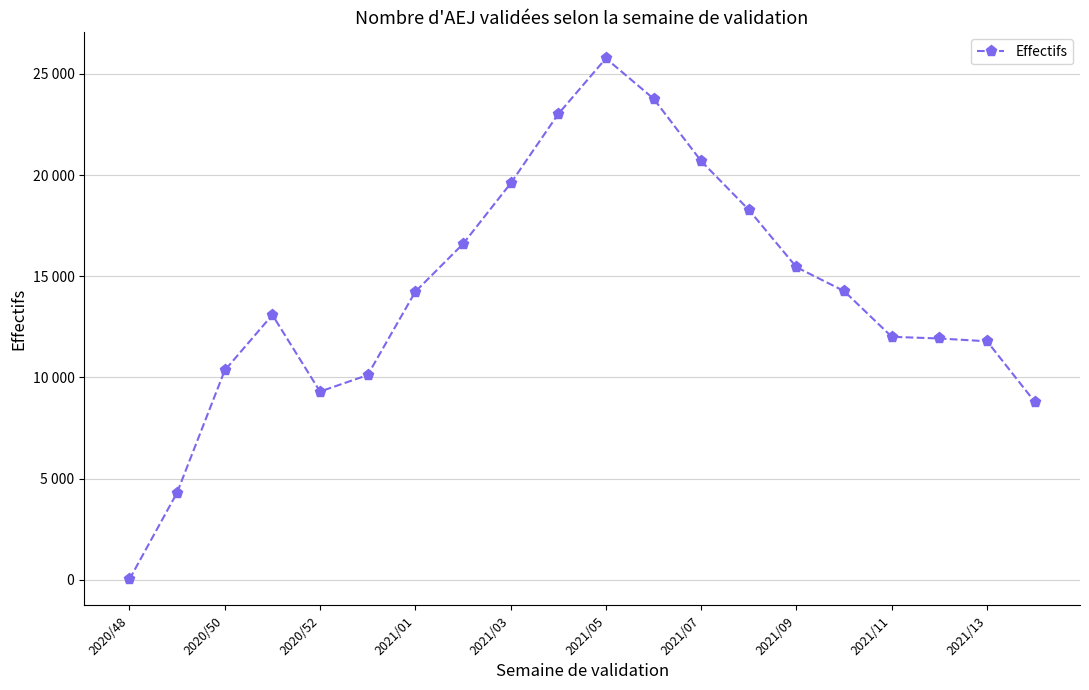

What is the smallest value displayed?

22